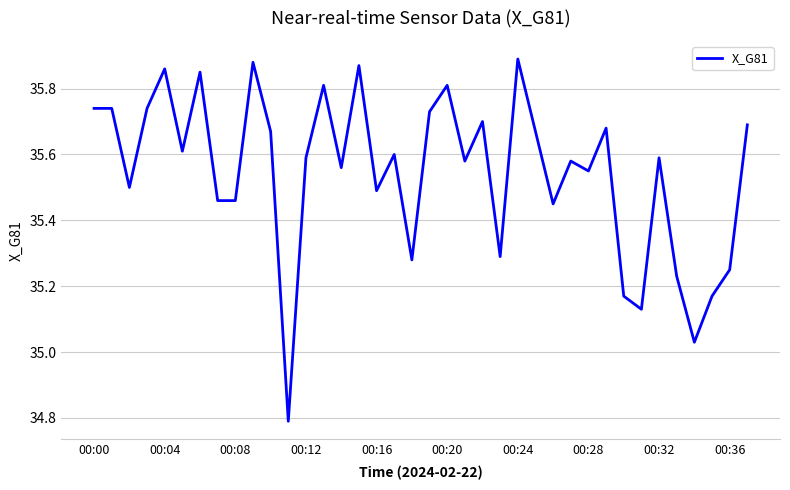

What is the smallest value displayed?

34.8